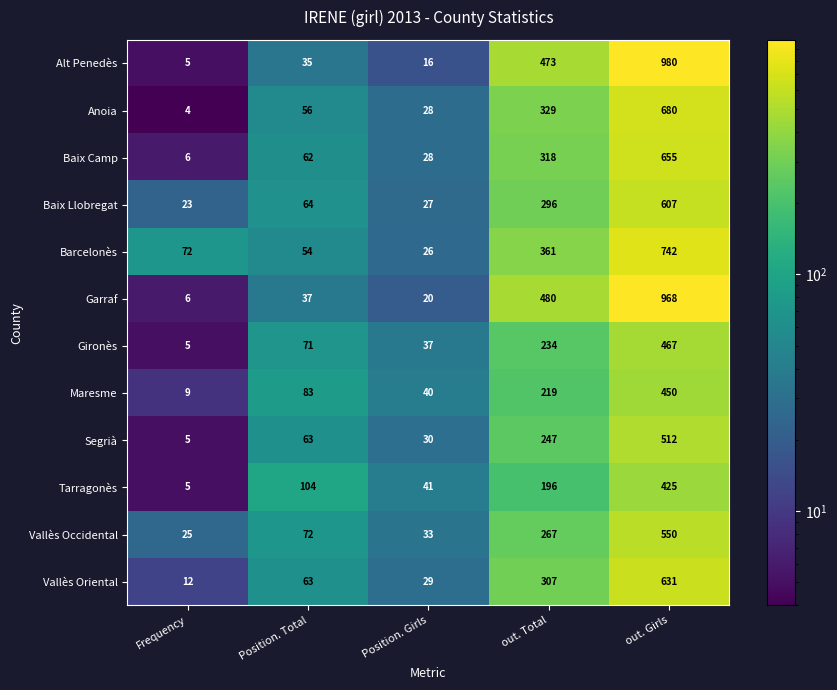

Which series has the widest spread of values?

Alt Penedès